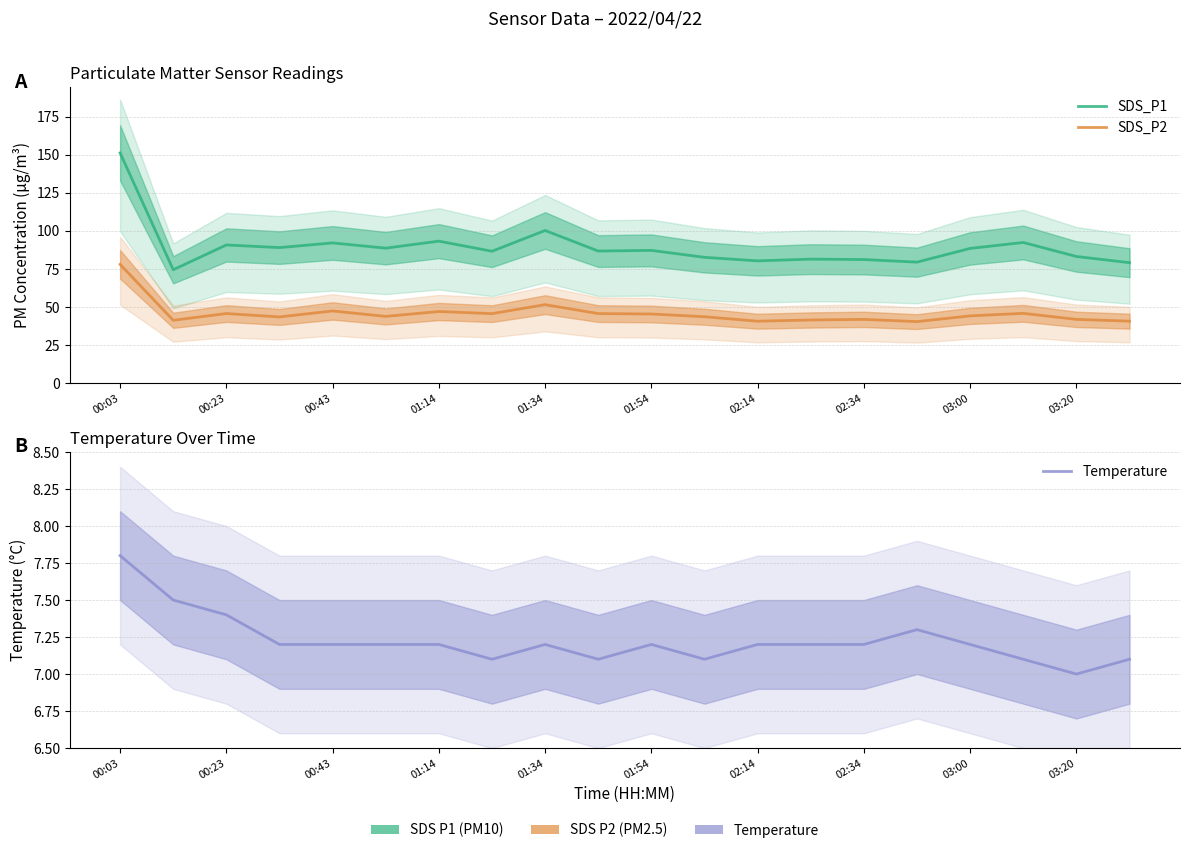

True or false: Temperature and SDS_P1 intersect in this chart.

False